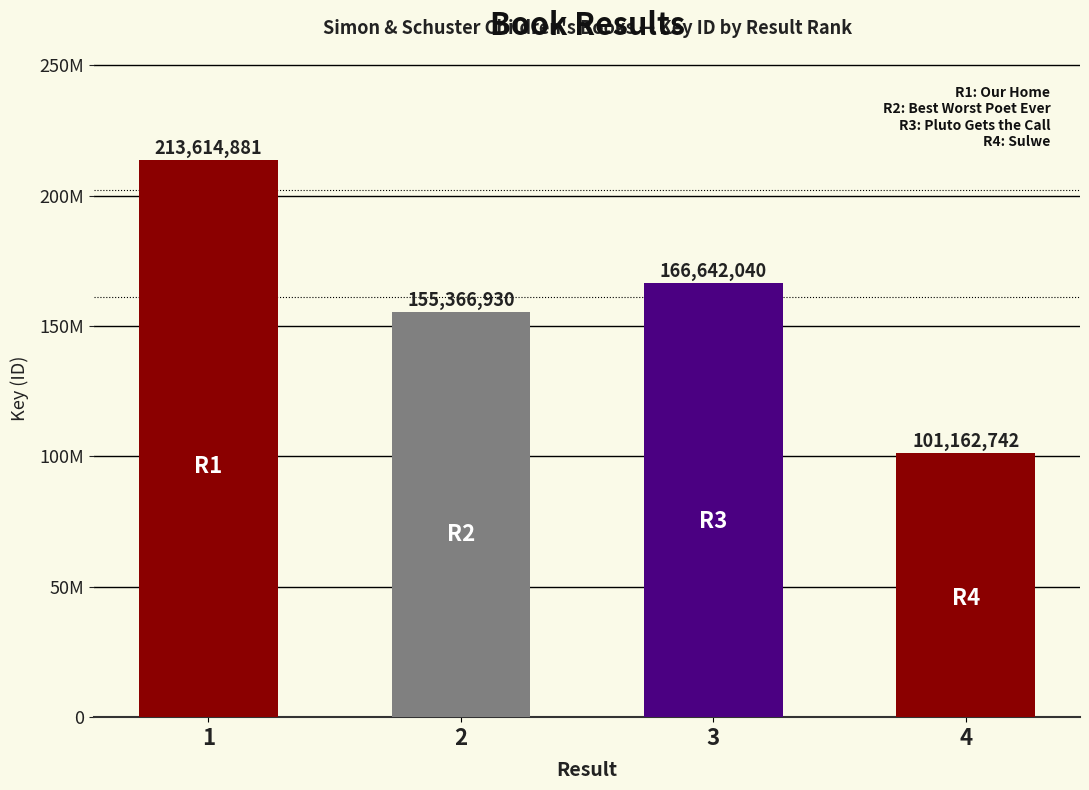

What is the change in value from 3 to 4?

-65479298